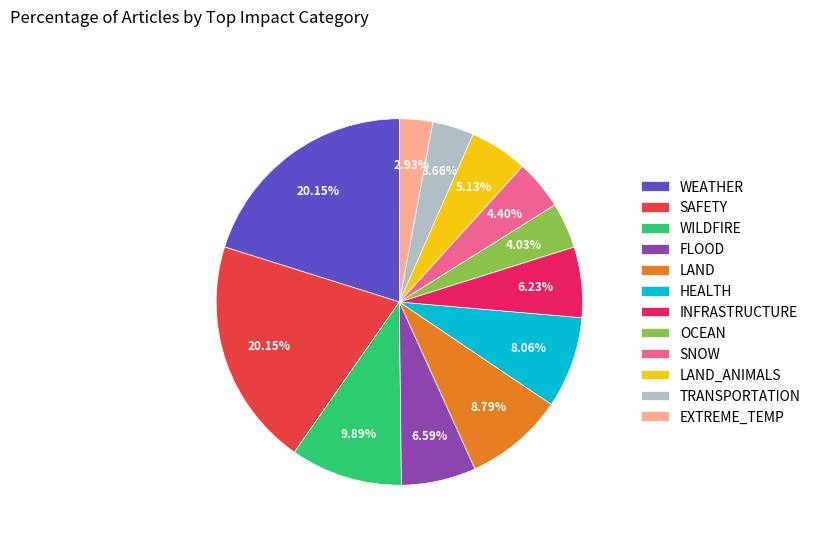

What percentage is the TRANSPORTATION slice, to the nearest percent?

4%